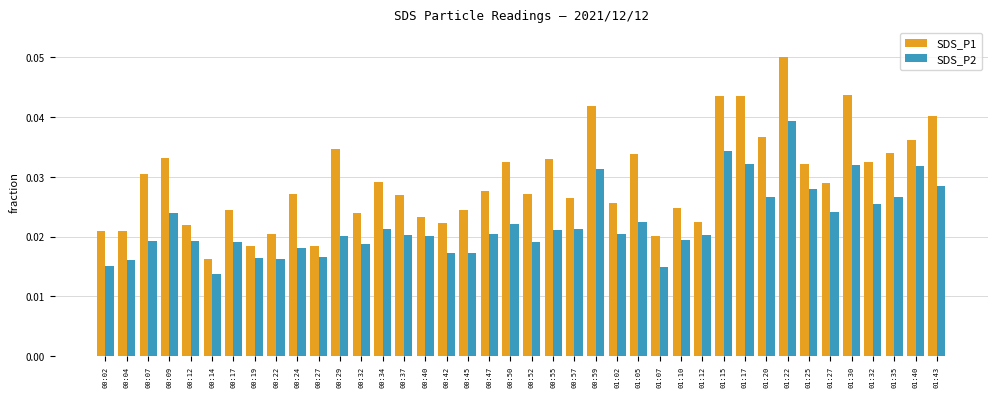

Count the SDS_P1 values in the range 0 to 1.

40